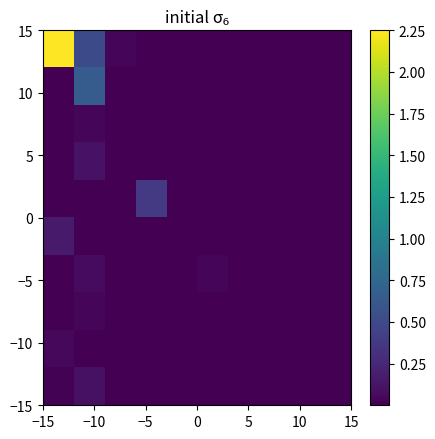

At how many categories does at least one series exceed 0?

5